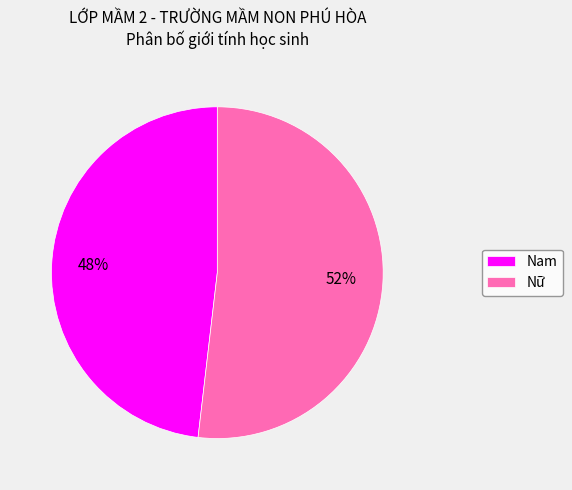

Which slice is the largest?

Nữ